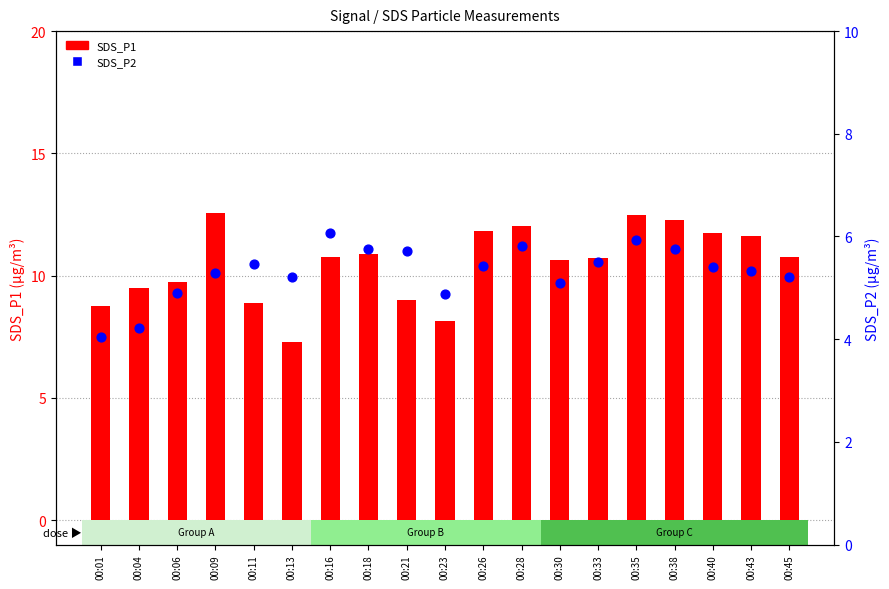

At which category is the sum across all series the highest?

00:35